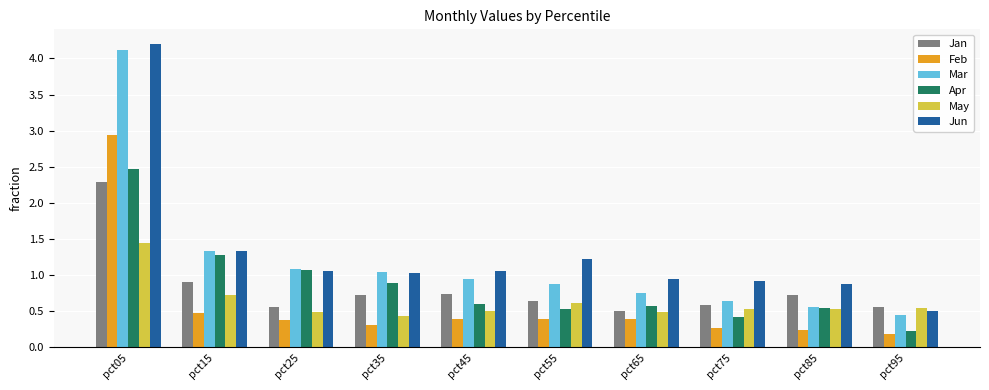

What is the difference between the maximum and minimum values in the Apr series?

2.2